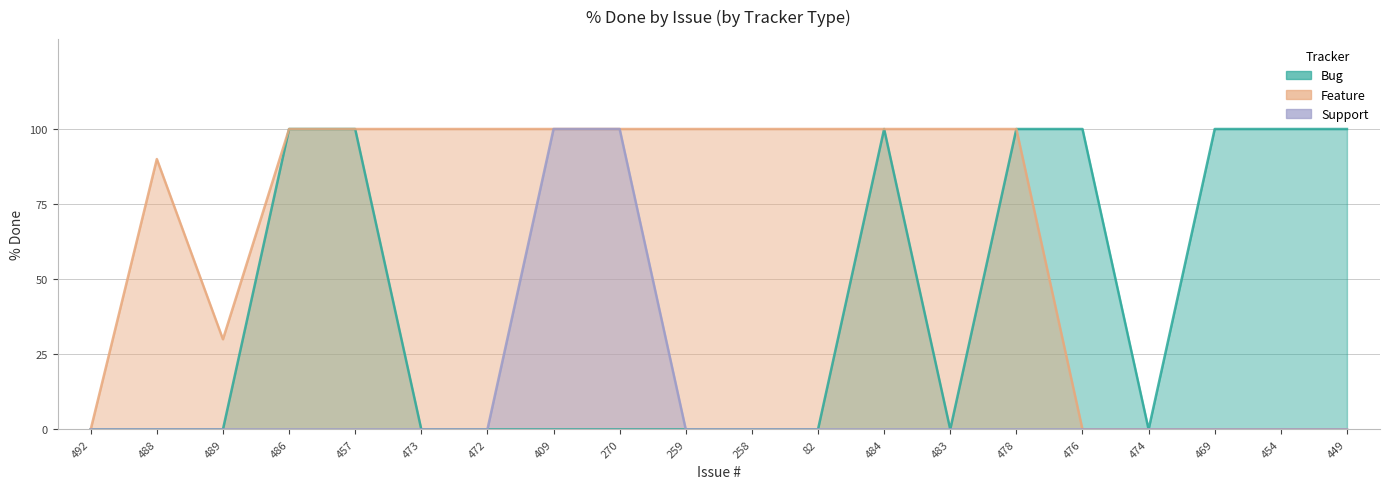

Which series changed the most between 489 and 474?

Feature